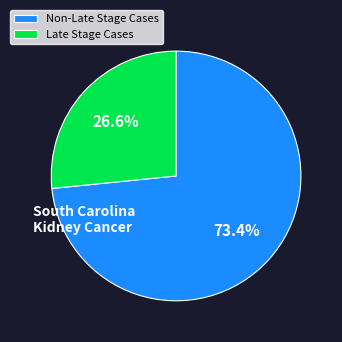

Combined, do Non-Late Stage Cases and Late Stage Cases account for over 50%?

Yes